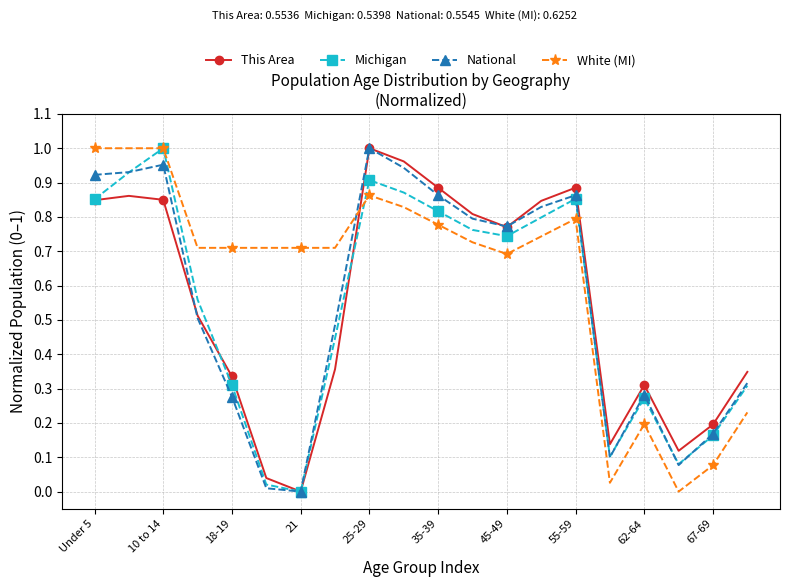

True or false: White (MI) and This Area intersect in this chart.

True